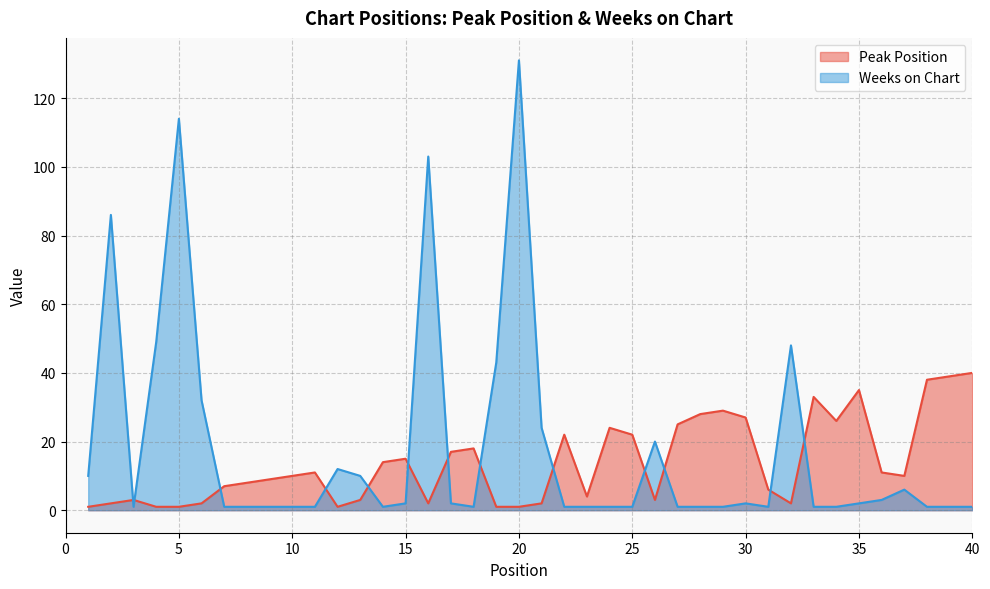

Rank the categories by Peak Position value from lowest to highest.

1, 4, 5, 12, 19, 20, 2, 6, 16, 21, 32, 3, 13, 26, 23, 31, 7, 8, 9, 10, 37, 11, 36, 14, 15, 17, 18, 22, 25, 24, 27, 34, 30, 28, 29, 33, 35, 38, 39, 40